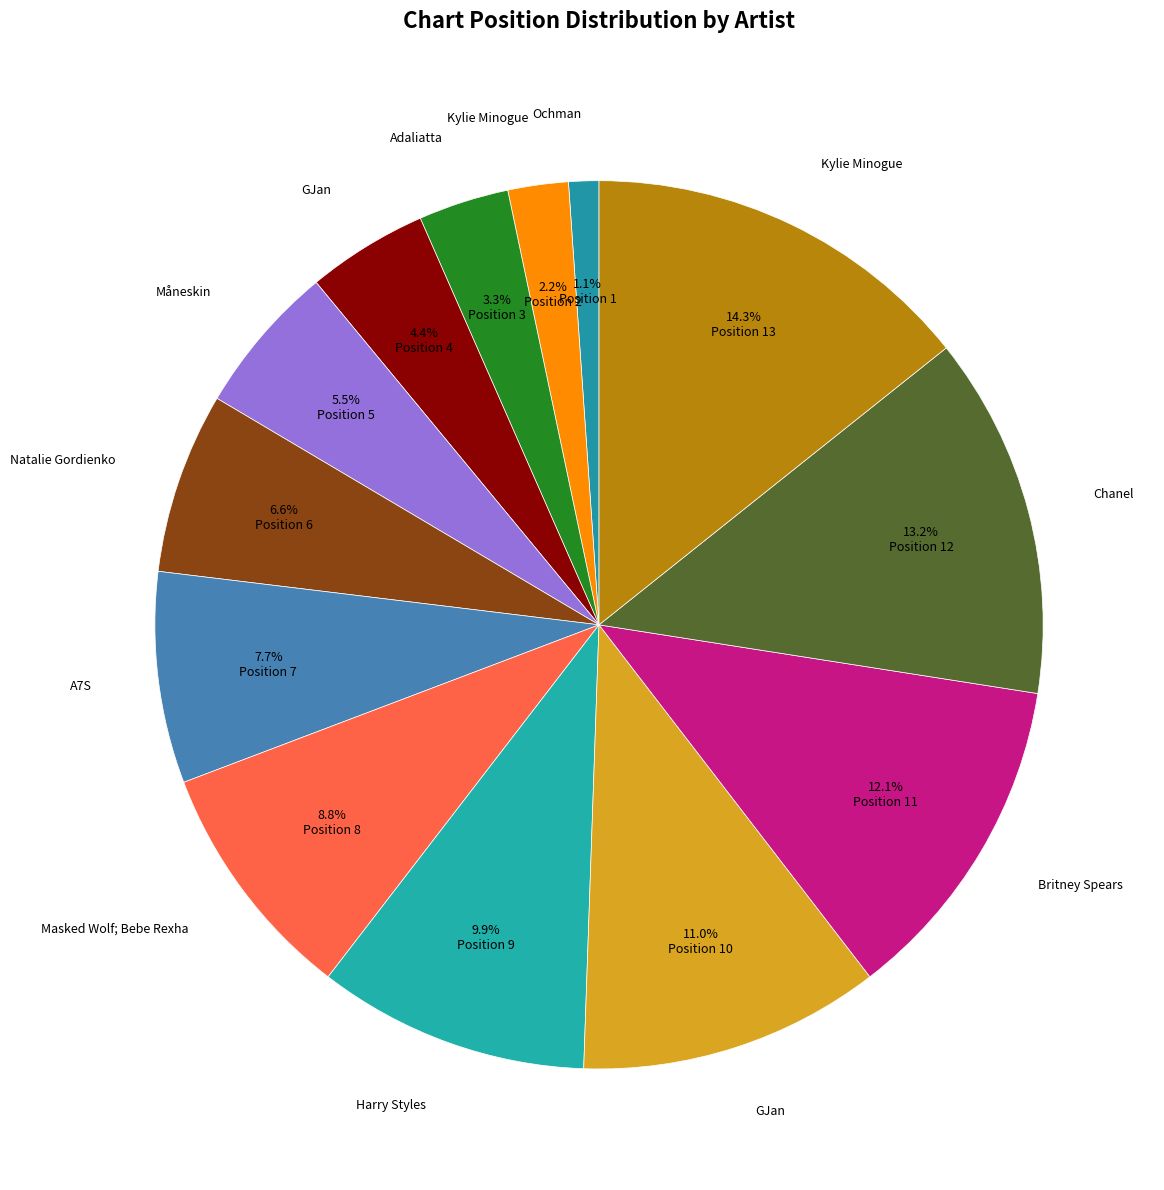

Count the number of slices in the pie.

13